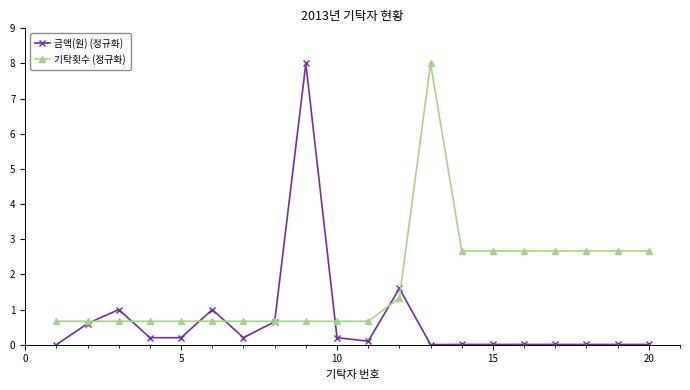

True or false: 금액(원) (정규화) has more than 1 interior local peaks.

True